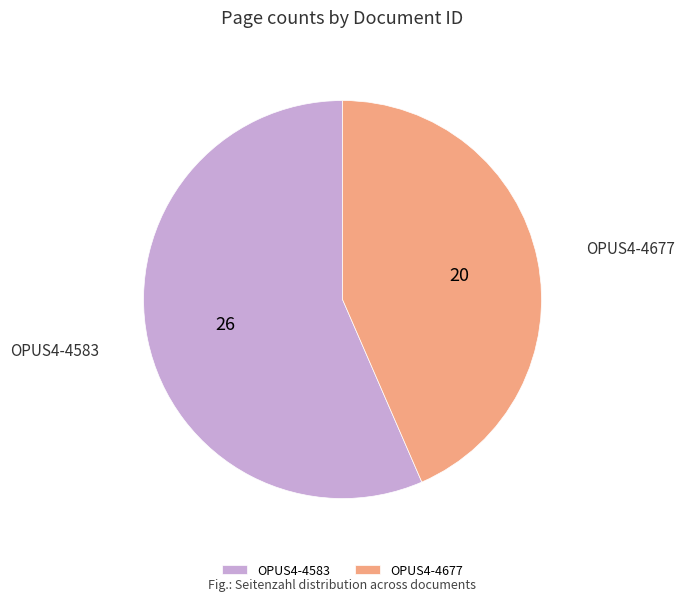

Do OPUS4-4677 and OPUS4-4583 together represent more than half of the pie?

Yes